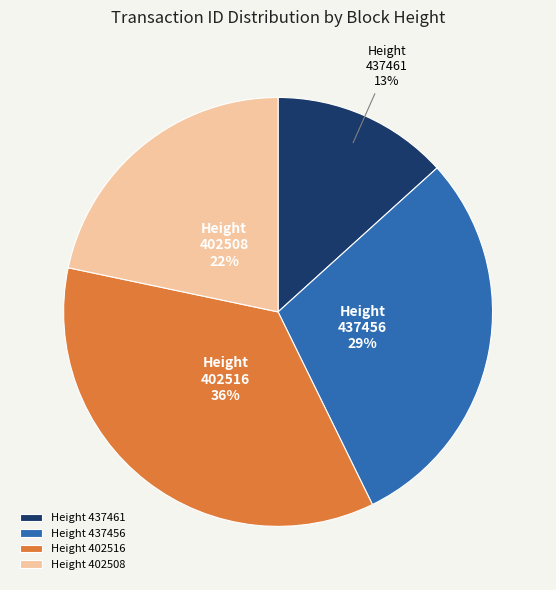

What percentage is the Height 437456 slice, to the nearest percent?

29%